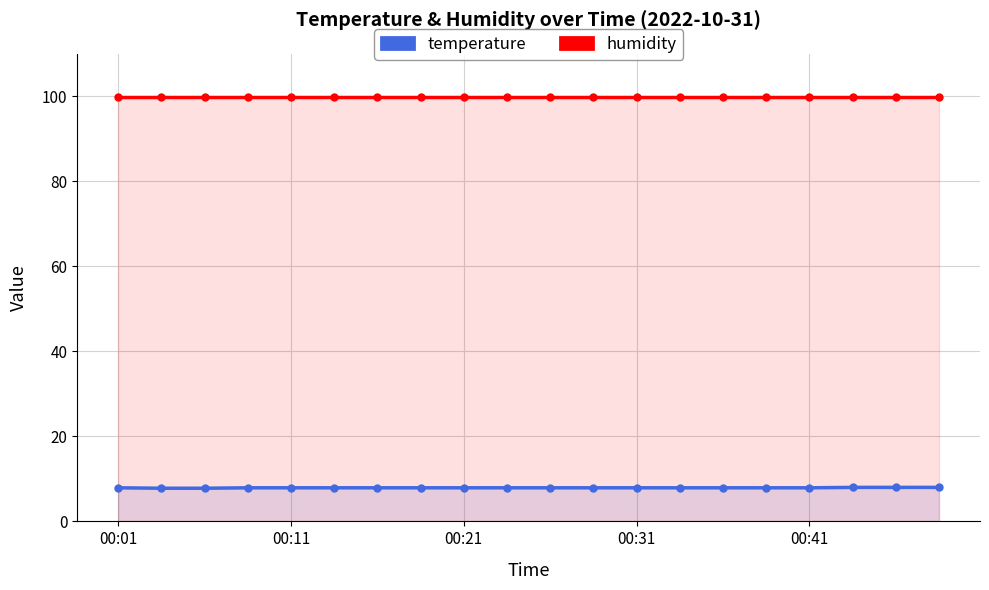

Does the chart display data point markers on the line(s)?

Yes